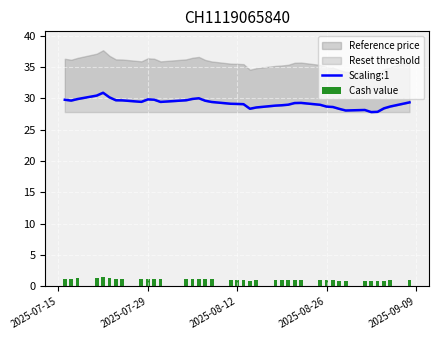

Does the chart contain any negative values?

No